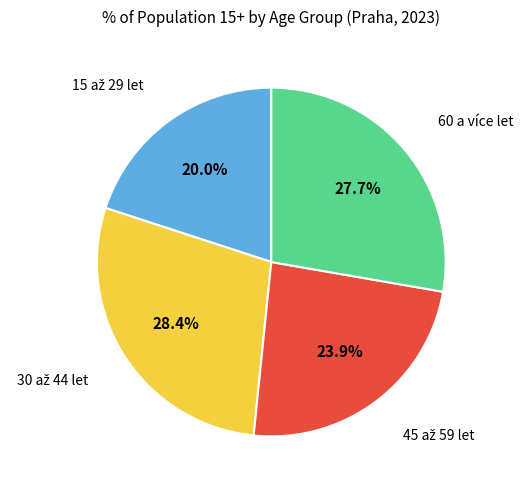

To the nearest percent, what is the average slice percentage?

25%